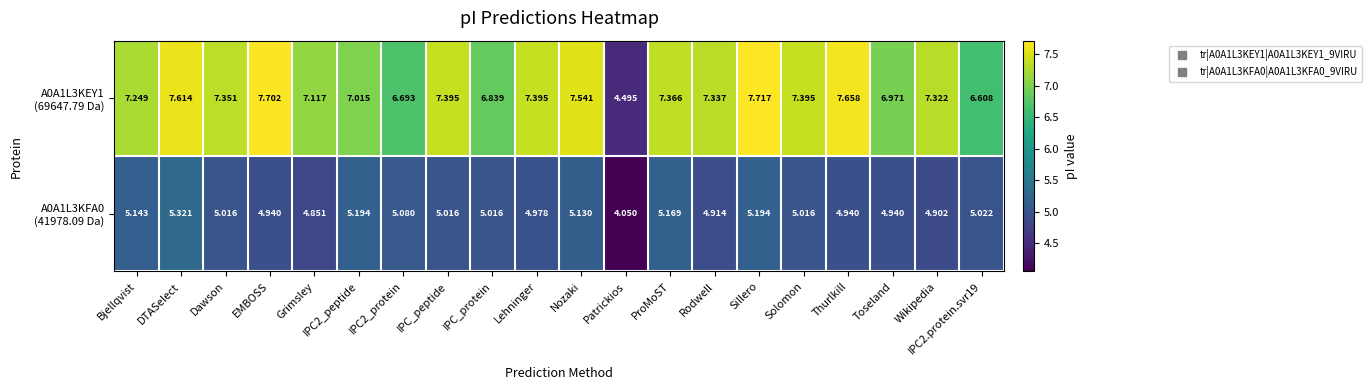

Count the number of data series in this chart.

2